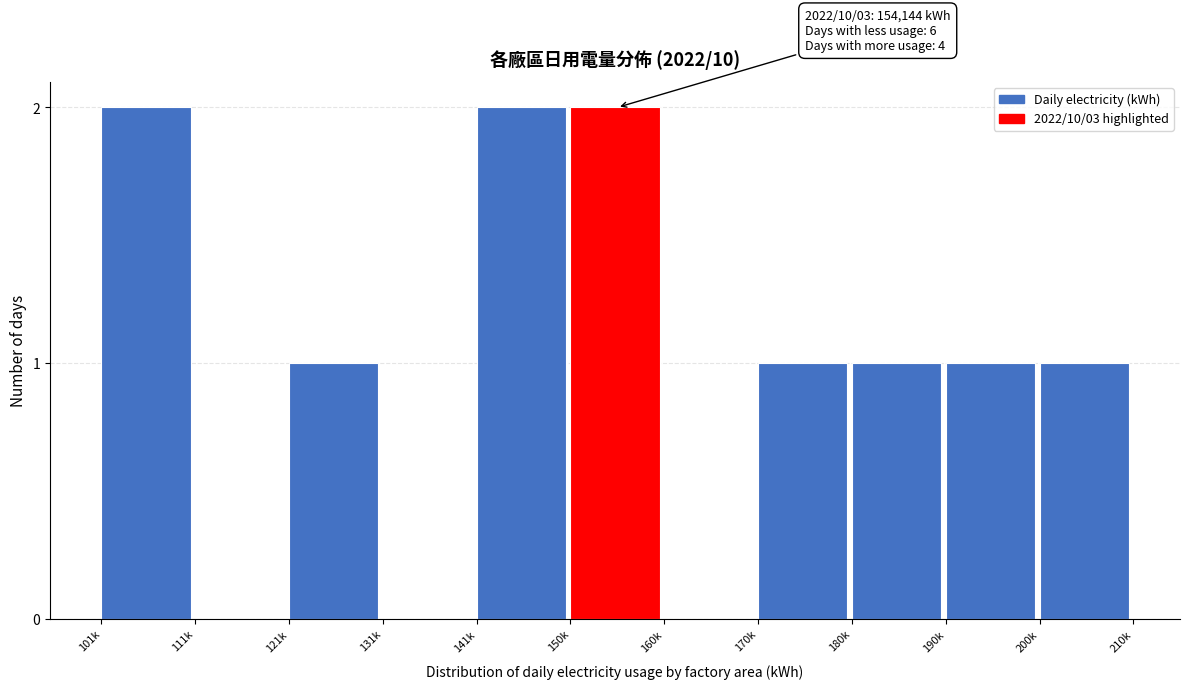

Reading left to right, what are all the values shown in this chart?

101k=2	111k=0	121k=1	131k=0	141k=2	150k=2	160k=0	170k=1	180k=1	190k=1	200k=1